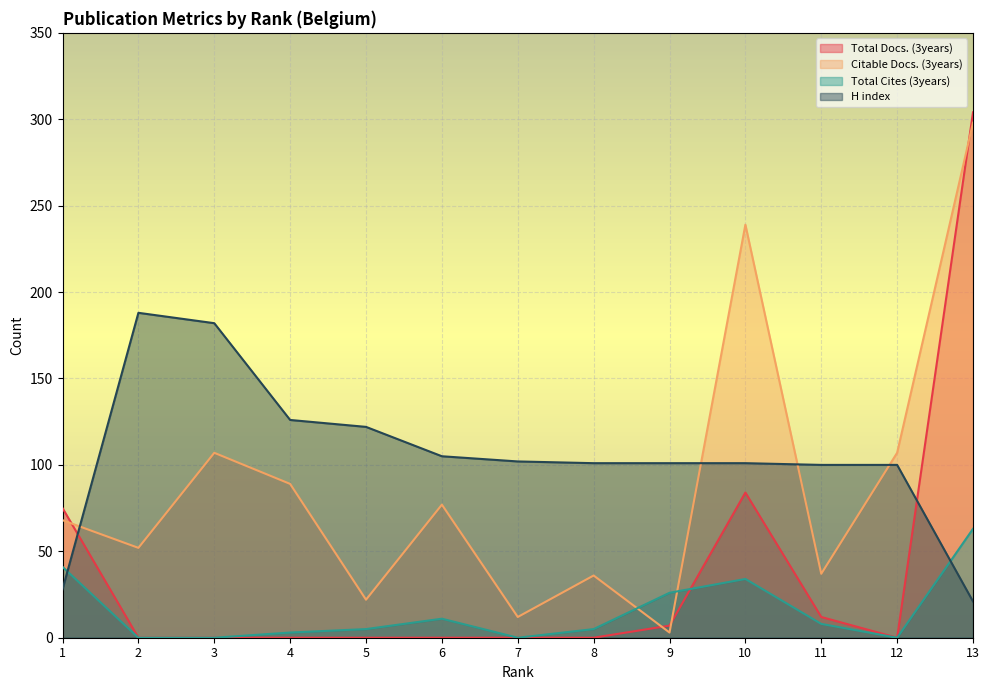

List the series in order of their overall mean, highest first.

H index, Citable Docs. (3years), Total Docs. (3years), Total Cites (3years)